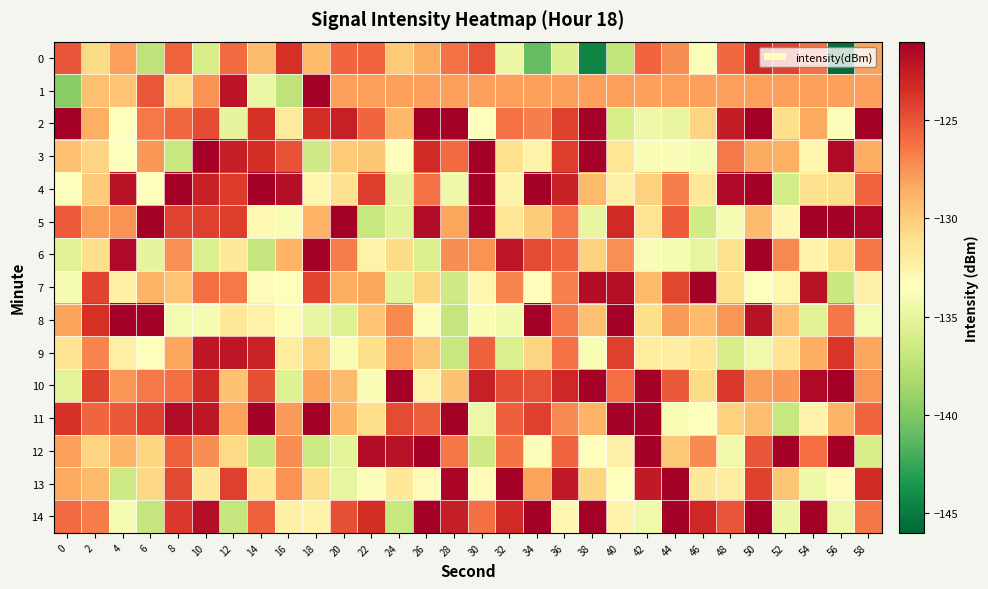

Rank the series at 28 from lowest to highest value.

row_8, row_9, row_7, row_4, row_10, row_5, row_1, row_6, row_12, row_0, row_3, row_14, row_13, row_2, row_11